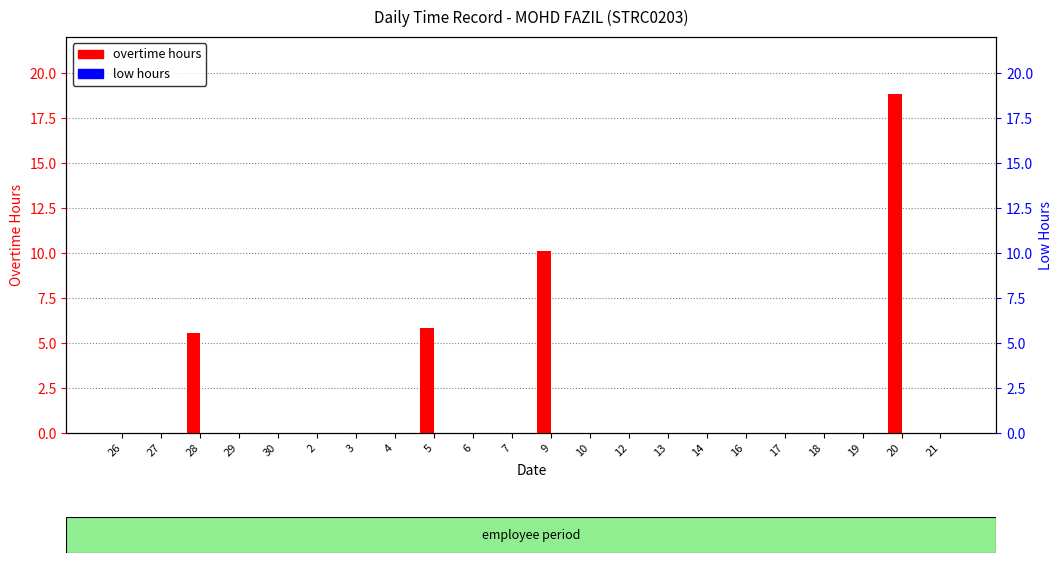

Reading right to left, list all the values displayed in this chart.

overtime hours: 0.0	18.9	0.0	0.0	0.0	0.0	0.0	0.0	0.0	0.0	10.1	0.0	0.0	5.9	0.0	0.0	0.0	0.0	0.0	5.6	0.0	0.0
low hours: 0.0	0.0	0.0	0.0	0.0	0.0	0.0	0.0	0.0	0.0	0.0	0.0	0.0	0.0	0.0	0.0	0.0	0.0	0.0	0.0	0.0	0.0